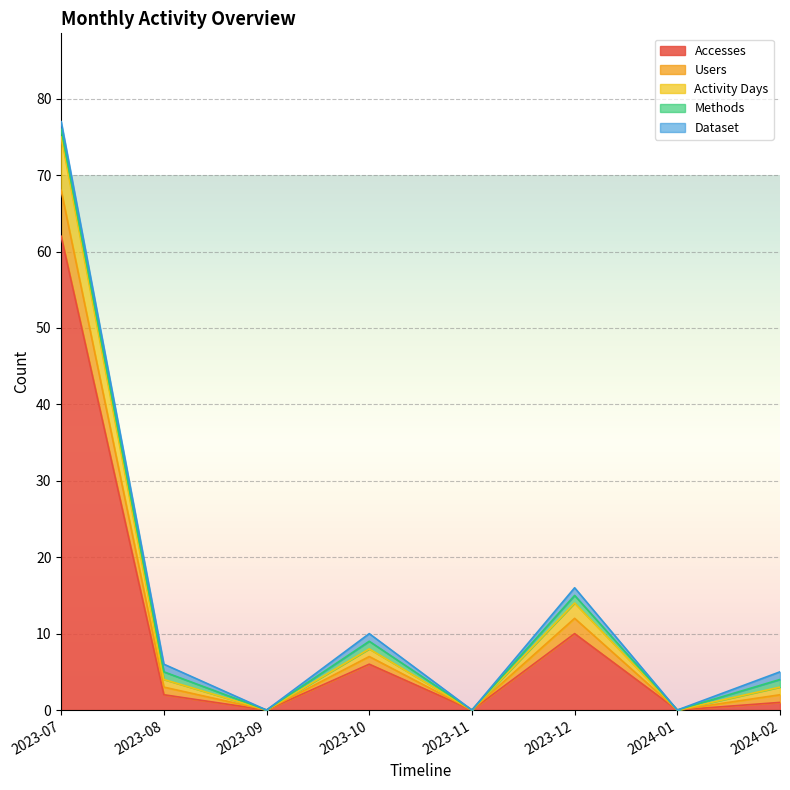

At which category does the chart reach its peak across all series?

2023-07